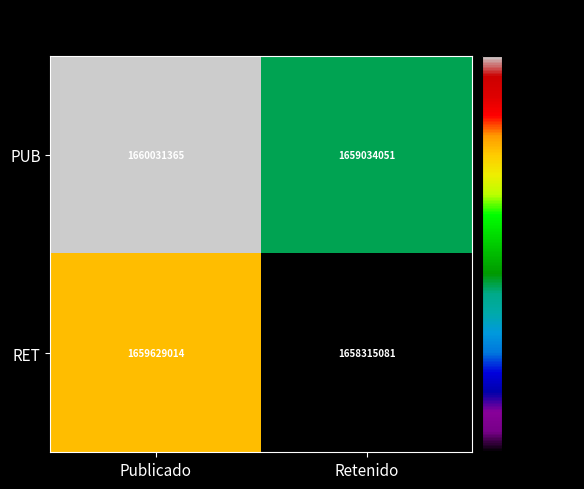

Reading left to right, extract all data points from this chart.

PUB: Publicado=1660031365	Retenido=1659034051
RET: Publicado=1659629014	Retenido=1658315081